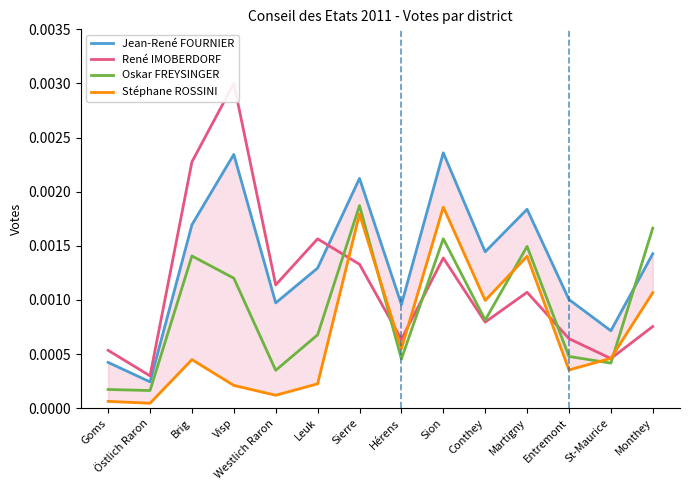

How many data points does each series have?

14